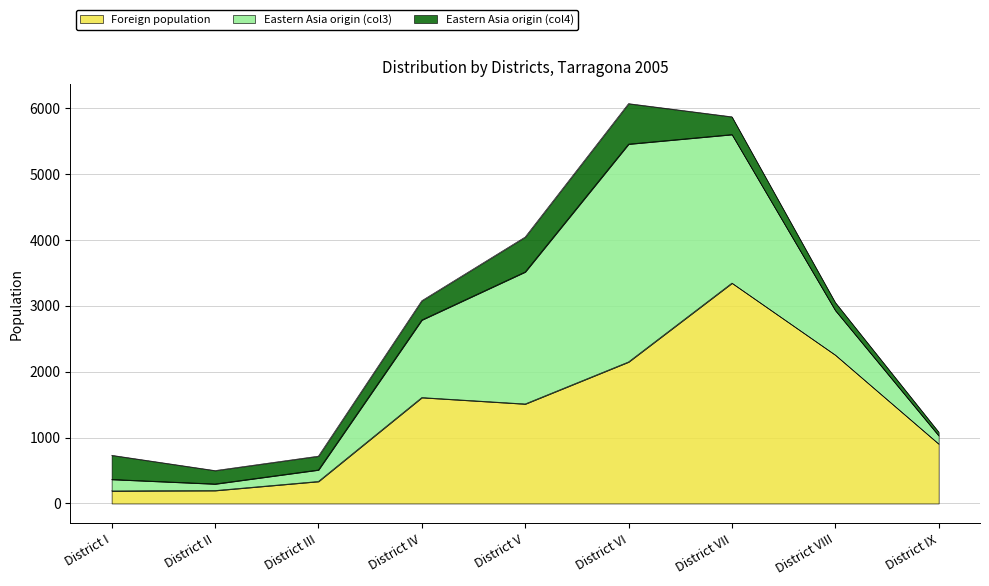

List the series in order of their overall mean, highest first.

Foreign population, Eastern Asia origin (col3), Eastern Asia origin (col4)